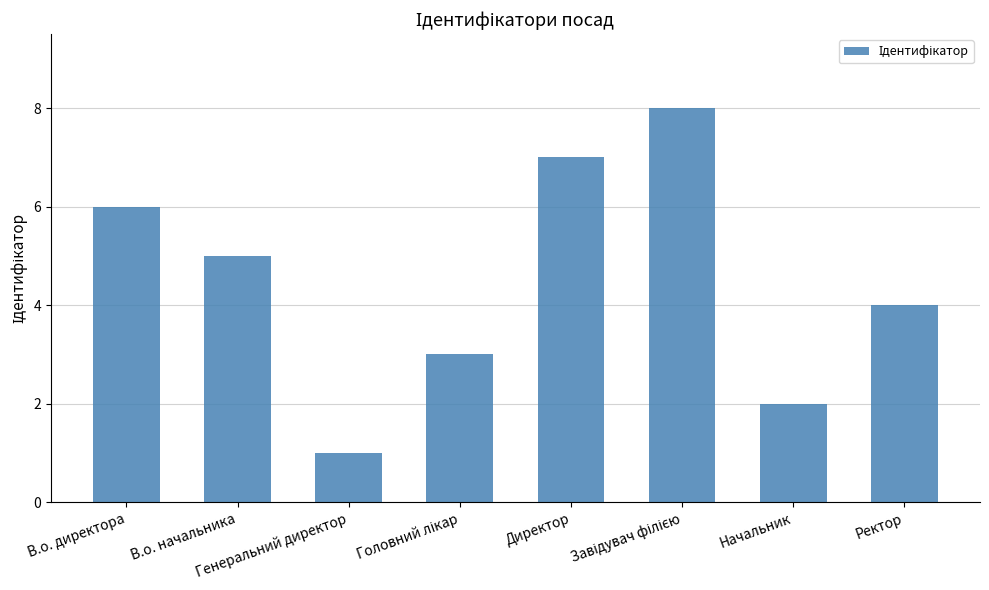

The value at Директор is 7. True or false?

True